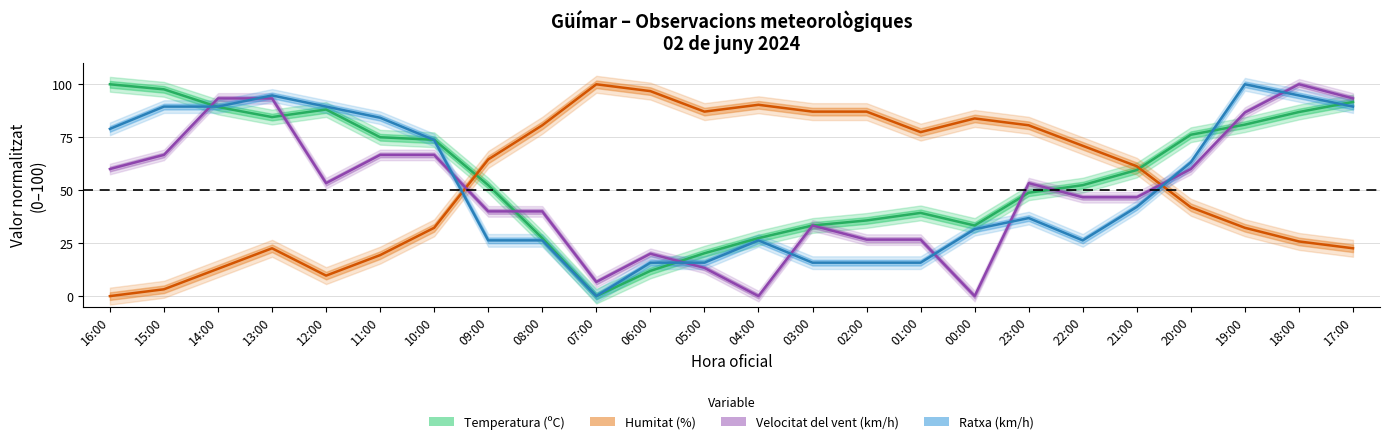

Which category has the highest value in the Ratxa (km/h) series?

19:00